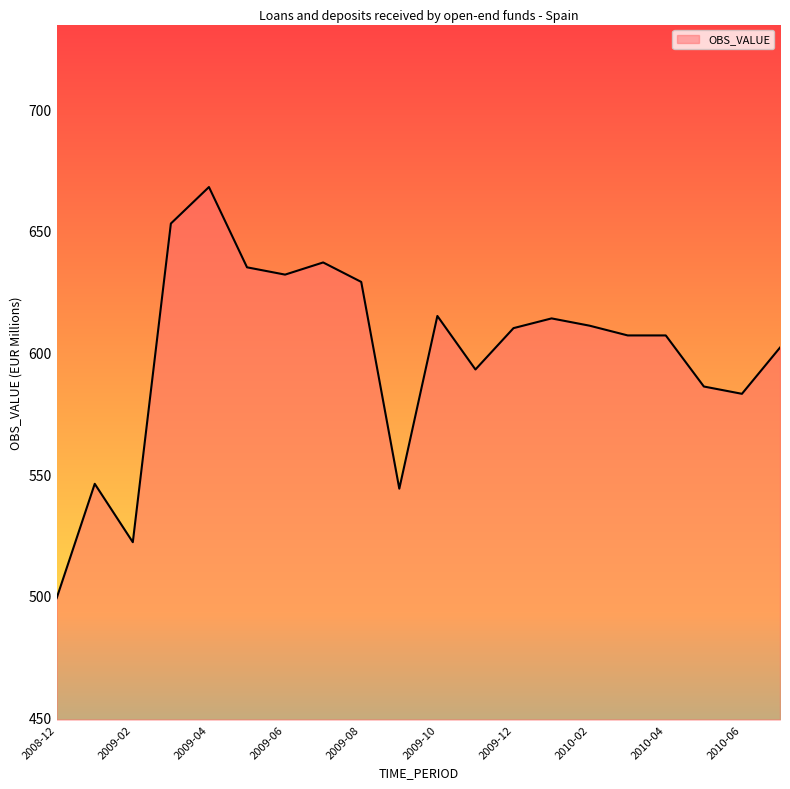

What is the greatest value displayed?

668